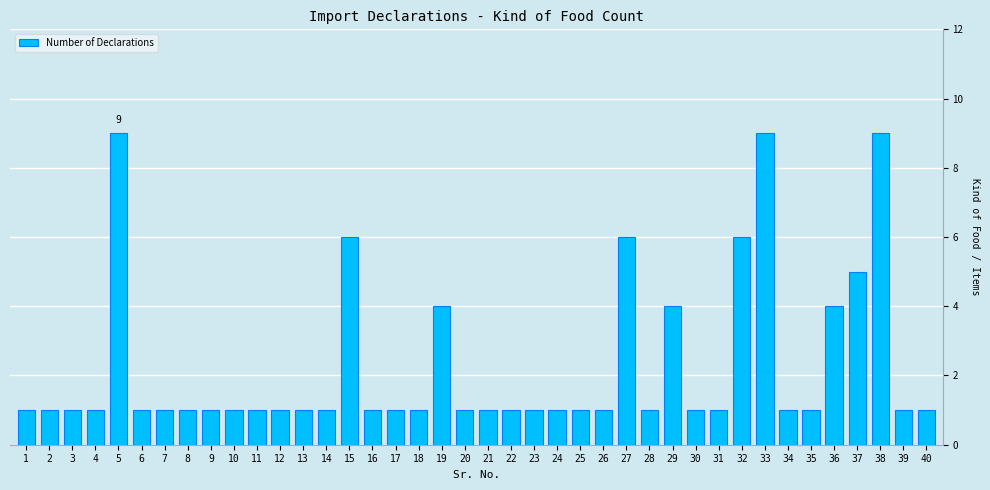

The chart shows a value of 1 at 23. True or false?

True